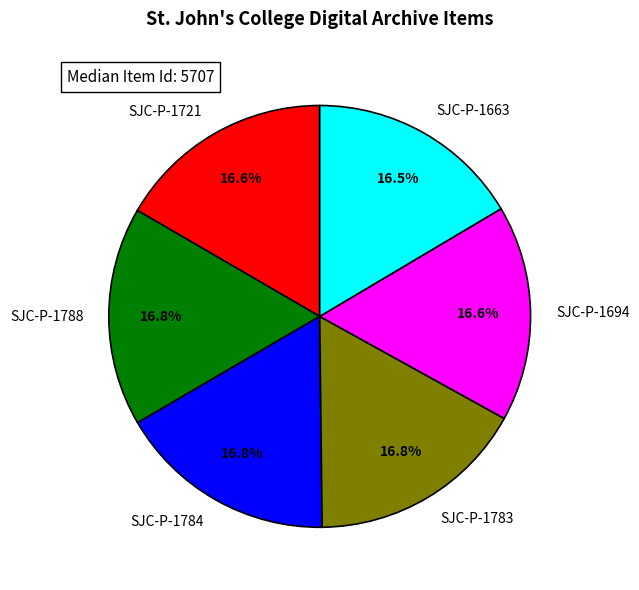

What is the total percentage of SJC-P-1721 and SJC-P-1663?

33.1%